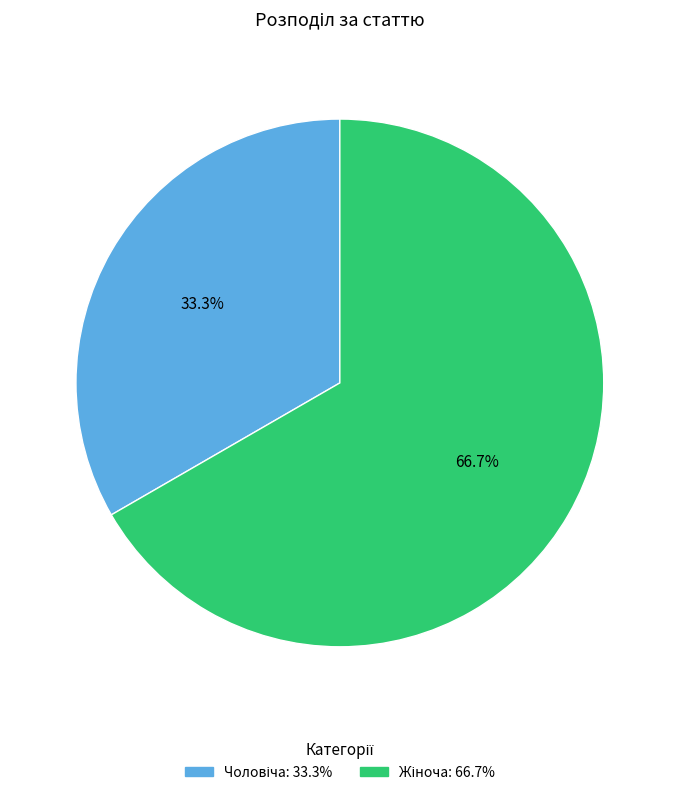

Does any single category account for the majority?

Yes